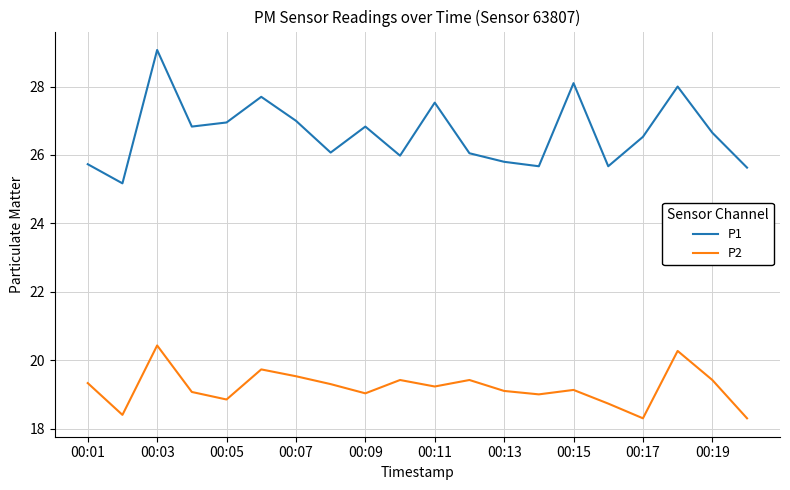

True or false: P1 and P2 intersect in this chart.

False